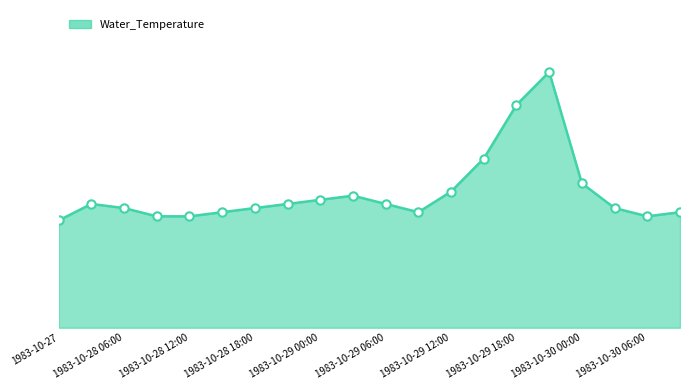

Reading left to right, extract all data points from this chart.

1983-10-27=24.6	1983-10-28 03:00=25.0	1983-10-28 06:00=24.9	1983-10-28 09:00=24.7	1983-10-28 12:00=24.7	1983-10-28 15:00=24.8	1983-10-28 18:00=24.9	1983-10-28 21:00=25.0	1983-10-29 00:00=25.1	1983-10-29 03:00=25.2	1983-10-29 06:00=25.0	1983-10-29 09:00=24.8	1983-10-29 12:00=25.3	1983-10-29 15:00=26.1	1983-10-29 18:00=27.4	1983-10-29 21:00=28.2	1983-10-30 00:00=25.5	1983-10-30 03:00=24.9	1983-10-30 06:00=24.7	1983-10-30 09:00=24.8